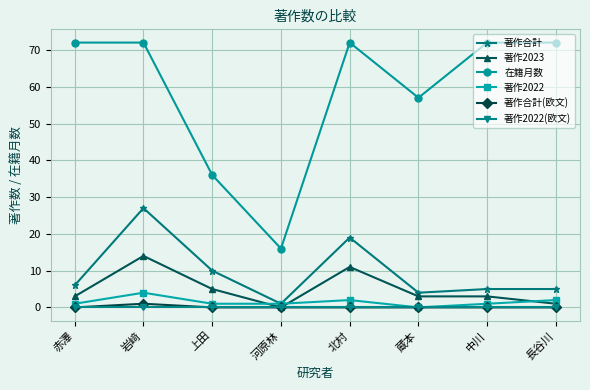

What is the difference between the highest and lowest values at 上田?

36